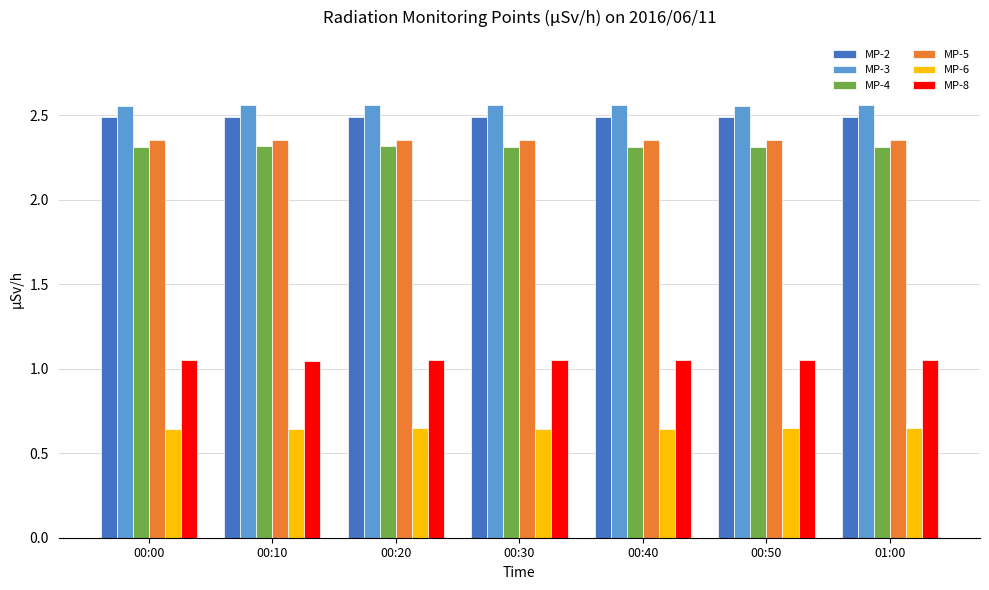

What is the spread (max minus min) of values at 01:00?

1.9